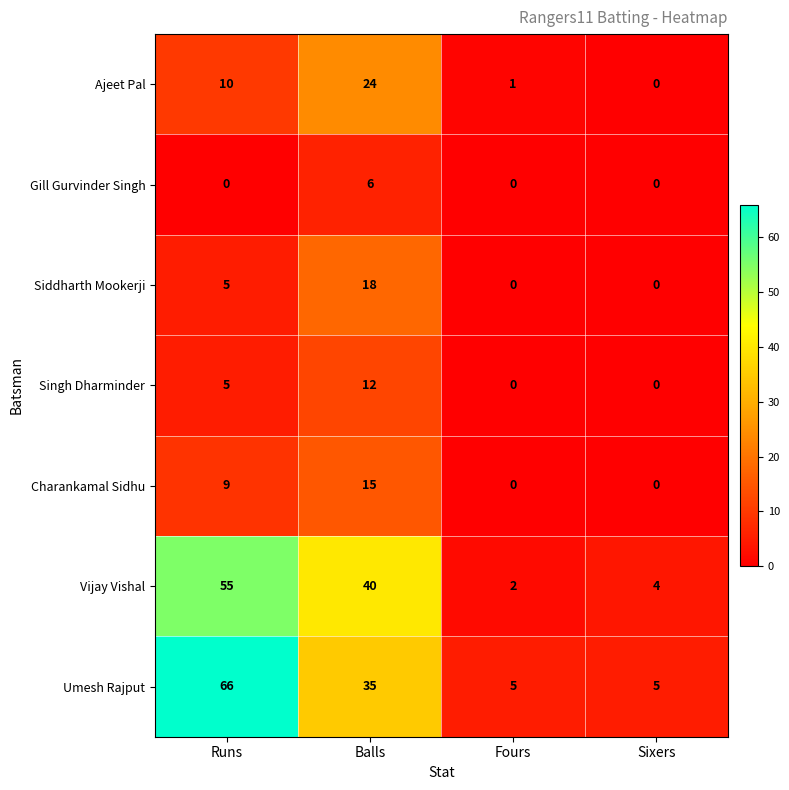

Which category has the highest value in the Gill Gurvinder Singh series?

Balls